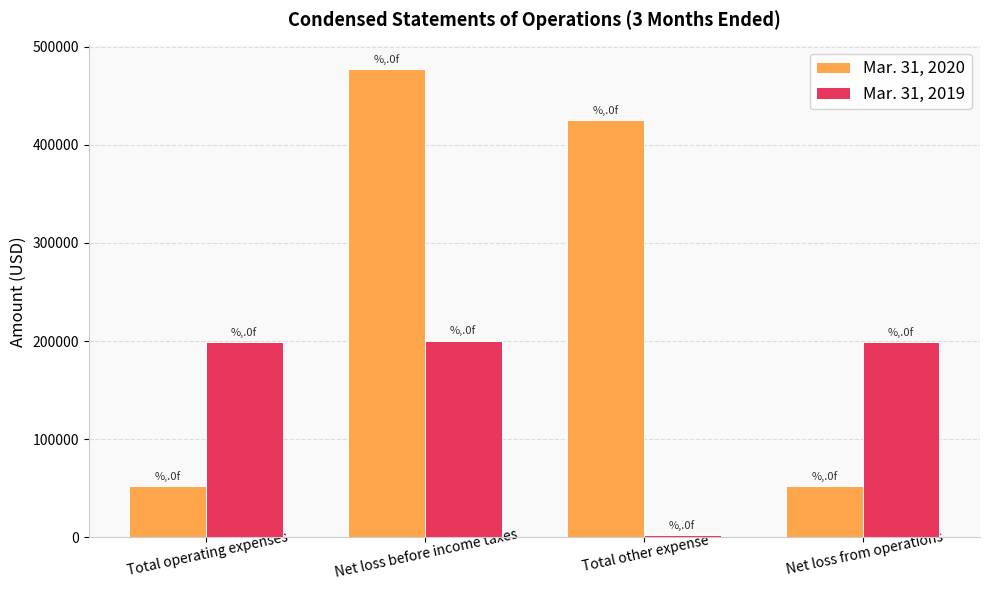

True or false: Mar. 31, 2020 has a value of 239588 at Total other expense.

False